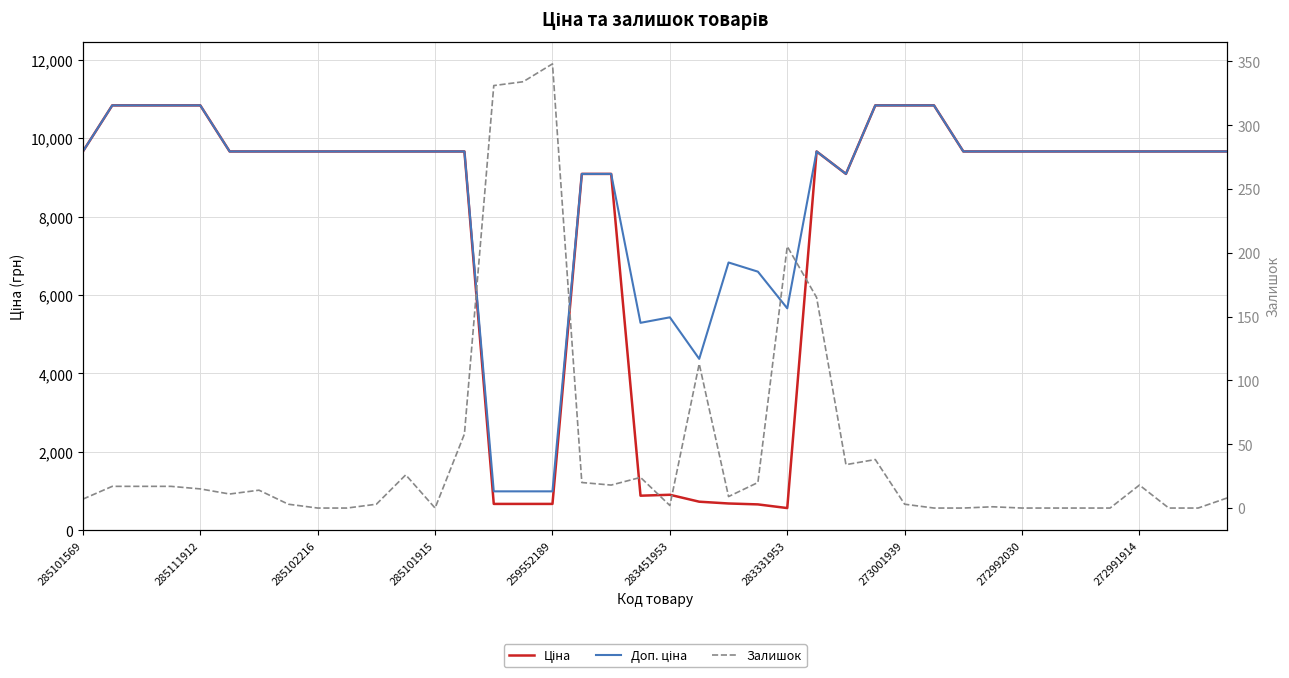

What is the difference between the highest and lowest values at 10?

9661.7